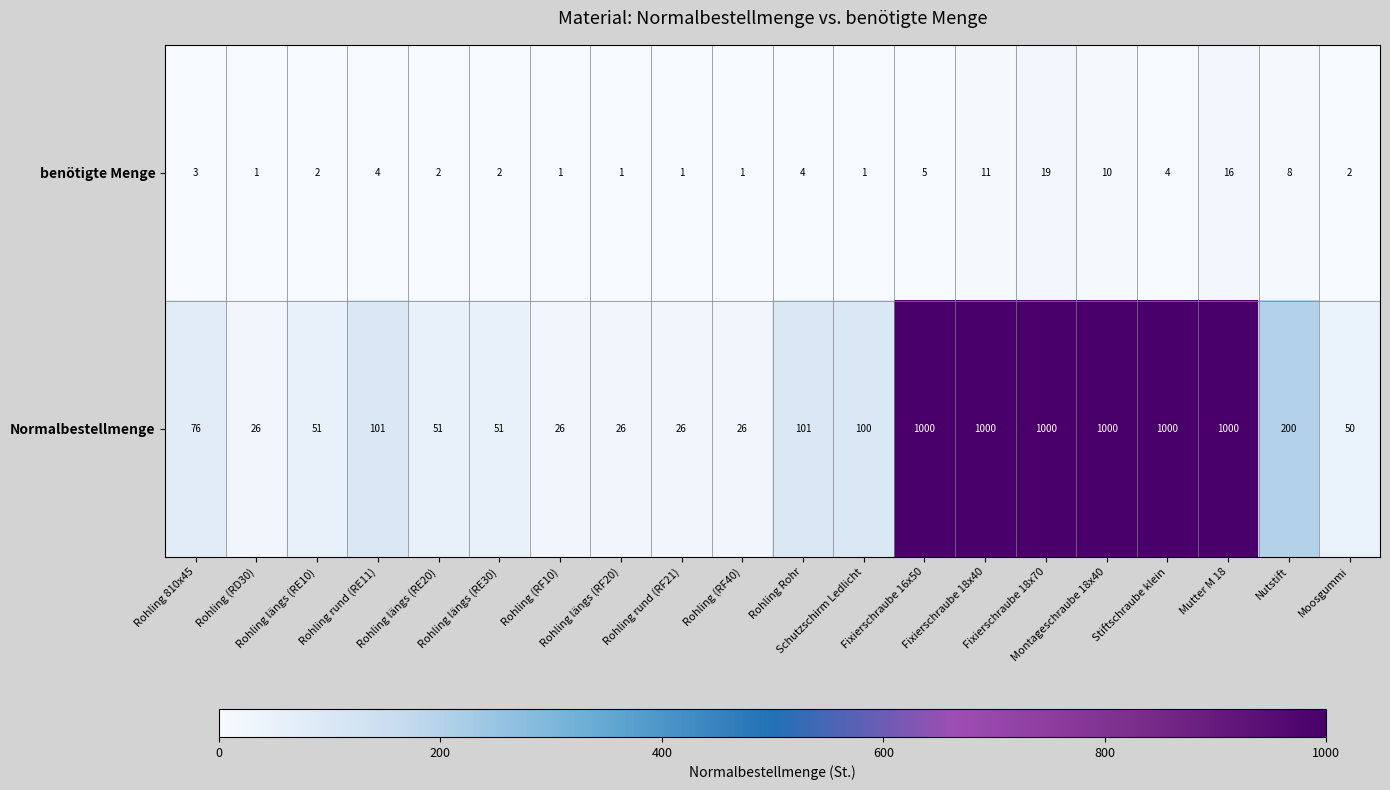

What is the maximum value shown in the chart?

1000